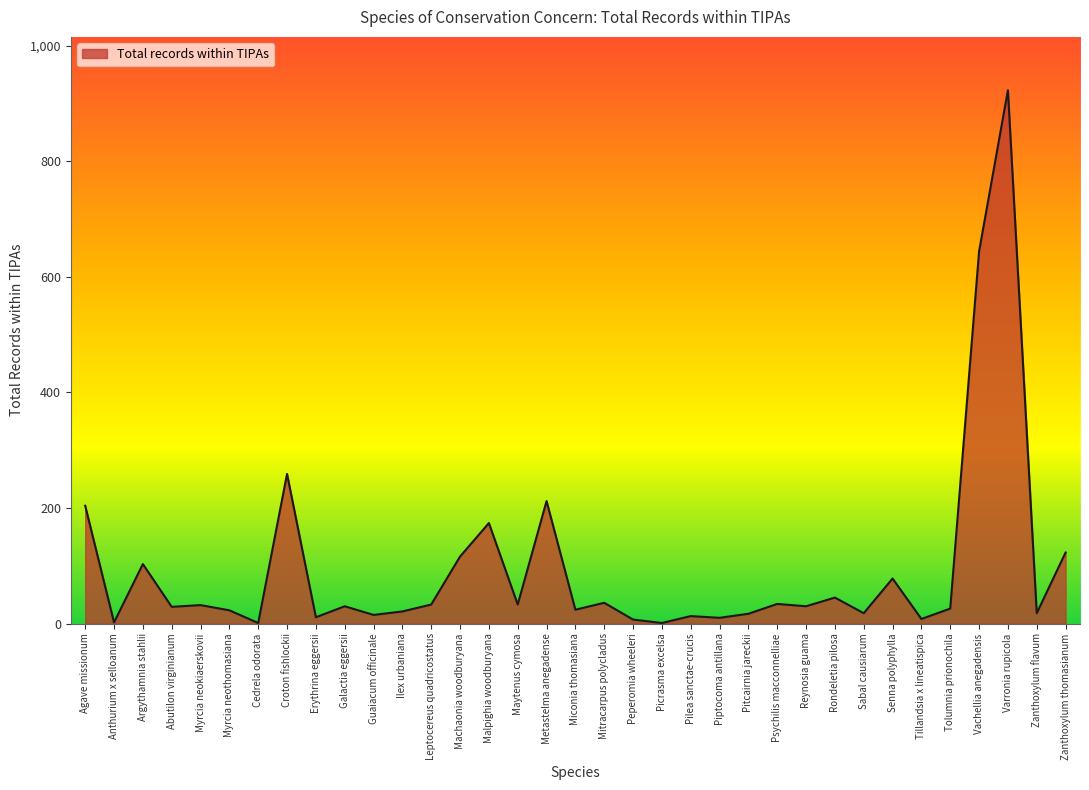

How many lines are shown in the chart?

1